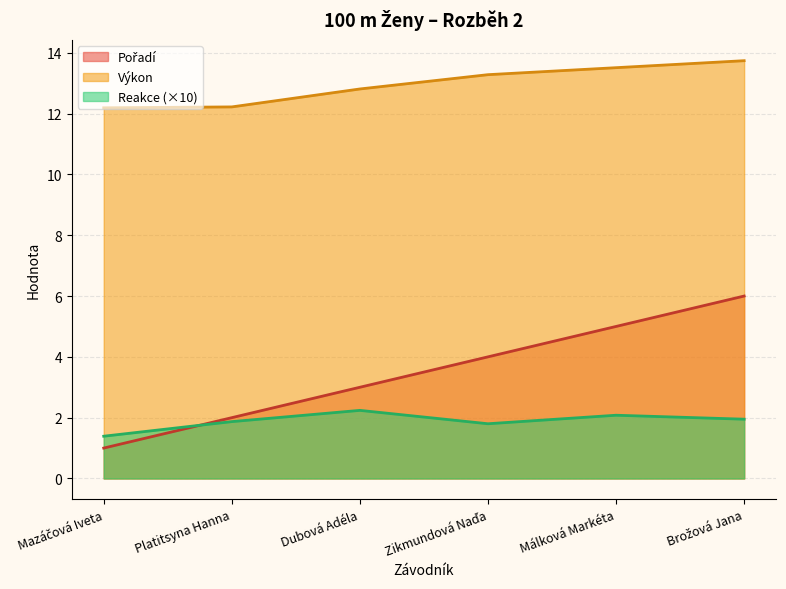

What is the approximate value of Výkon at Zikmundová Naďa?

13.3